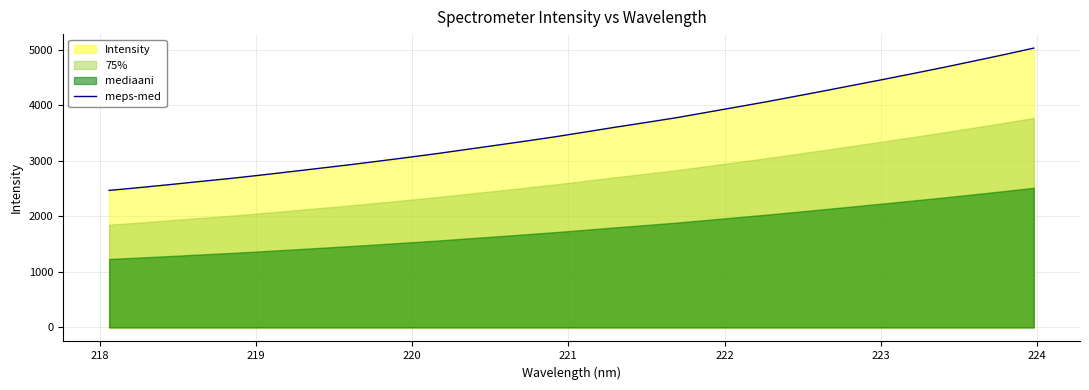

How many categories are shown in the chart?

32